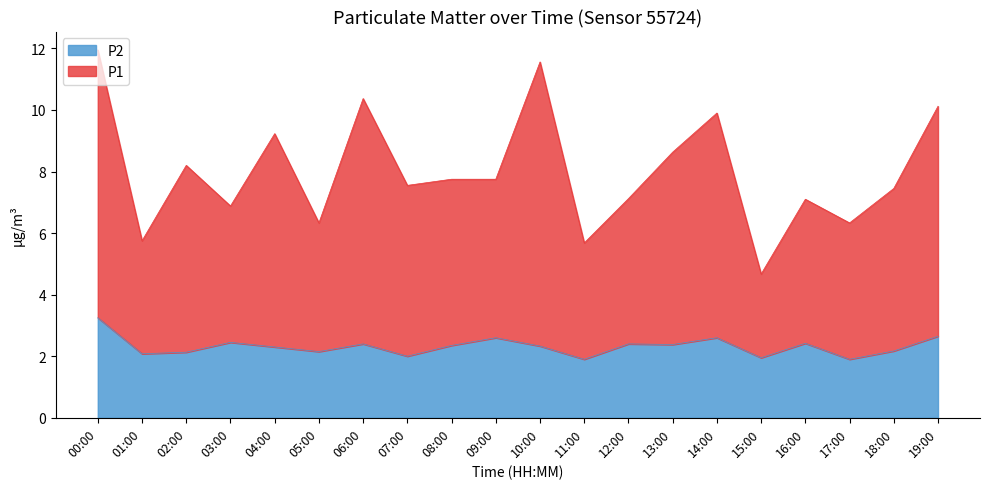

Which category has the lowest value in the P1 series?

15:00